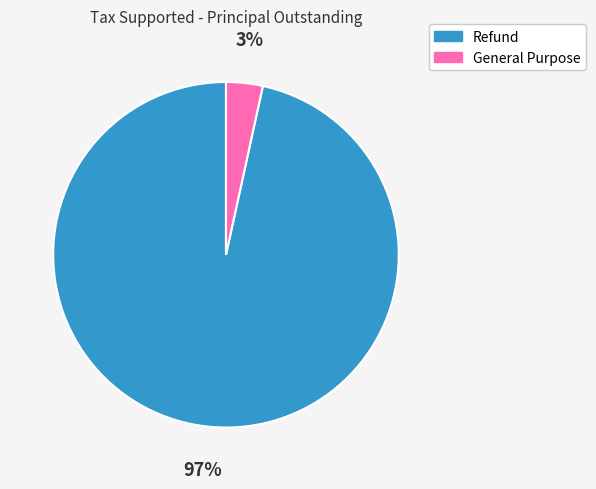

Which has a higher value, General Purpose or Refund?

Refund